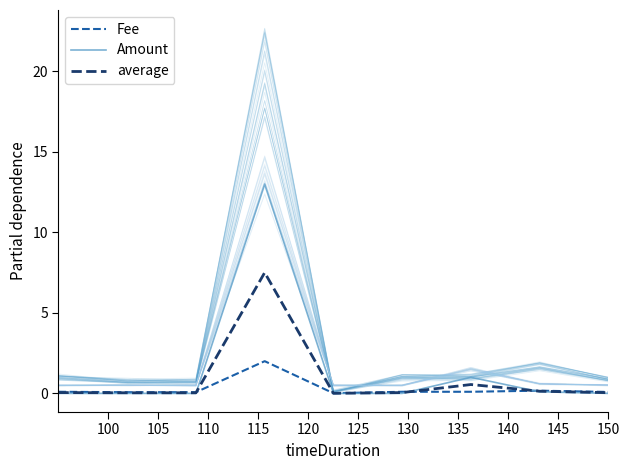

How many distinct data groups are displayed?

3